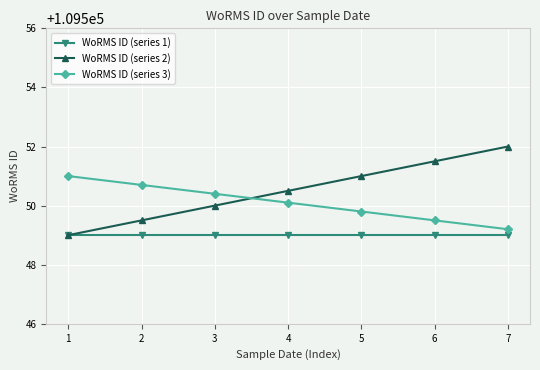

Count the number of categories in the chart.

7